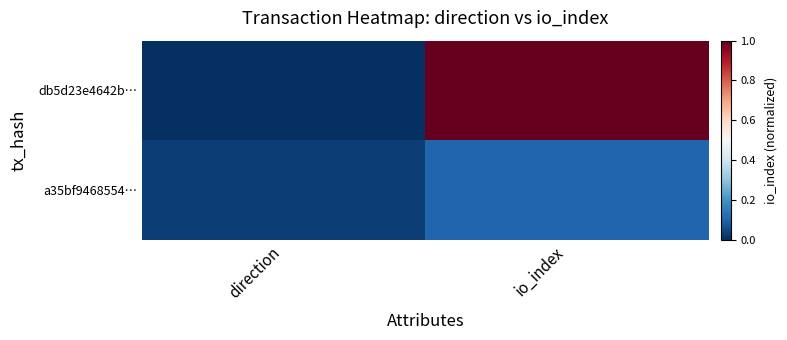

List the series in order of their overall mean, lowest first.

a35bf9468554…, db5d23e4642b…